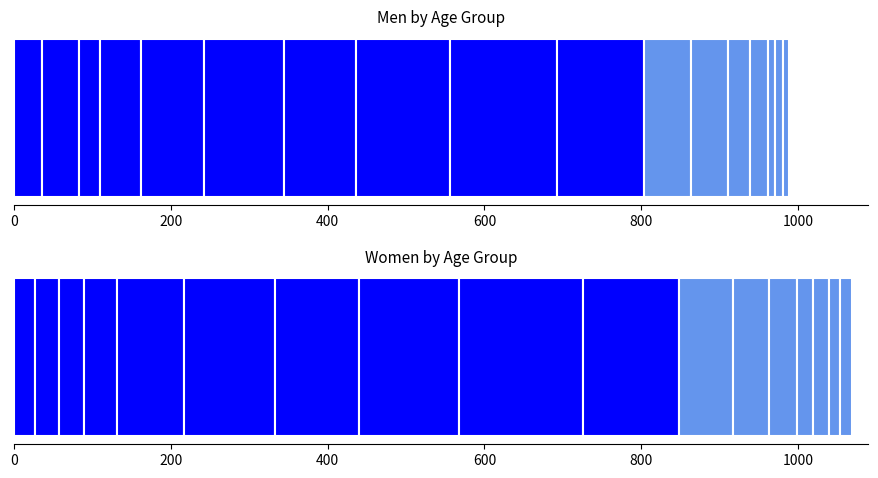

What is the difference between the maximum and minimum values in the Women series?

144